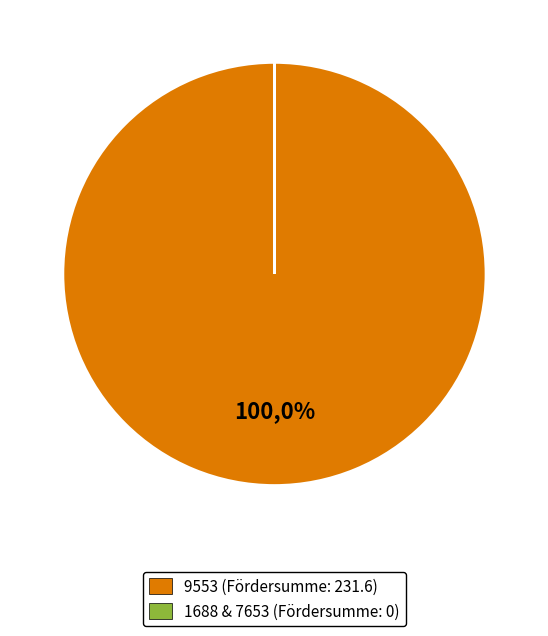

True or false: 1688 accounts for 1% of the total.

False